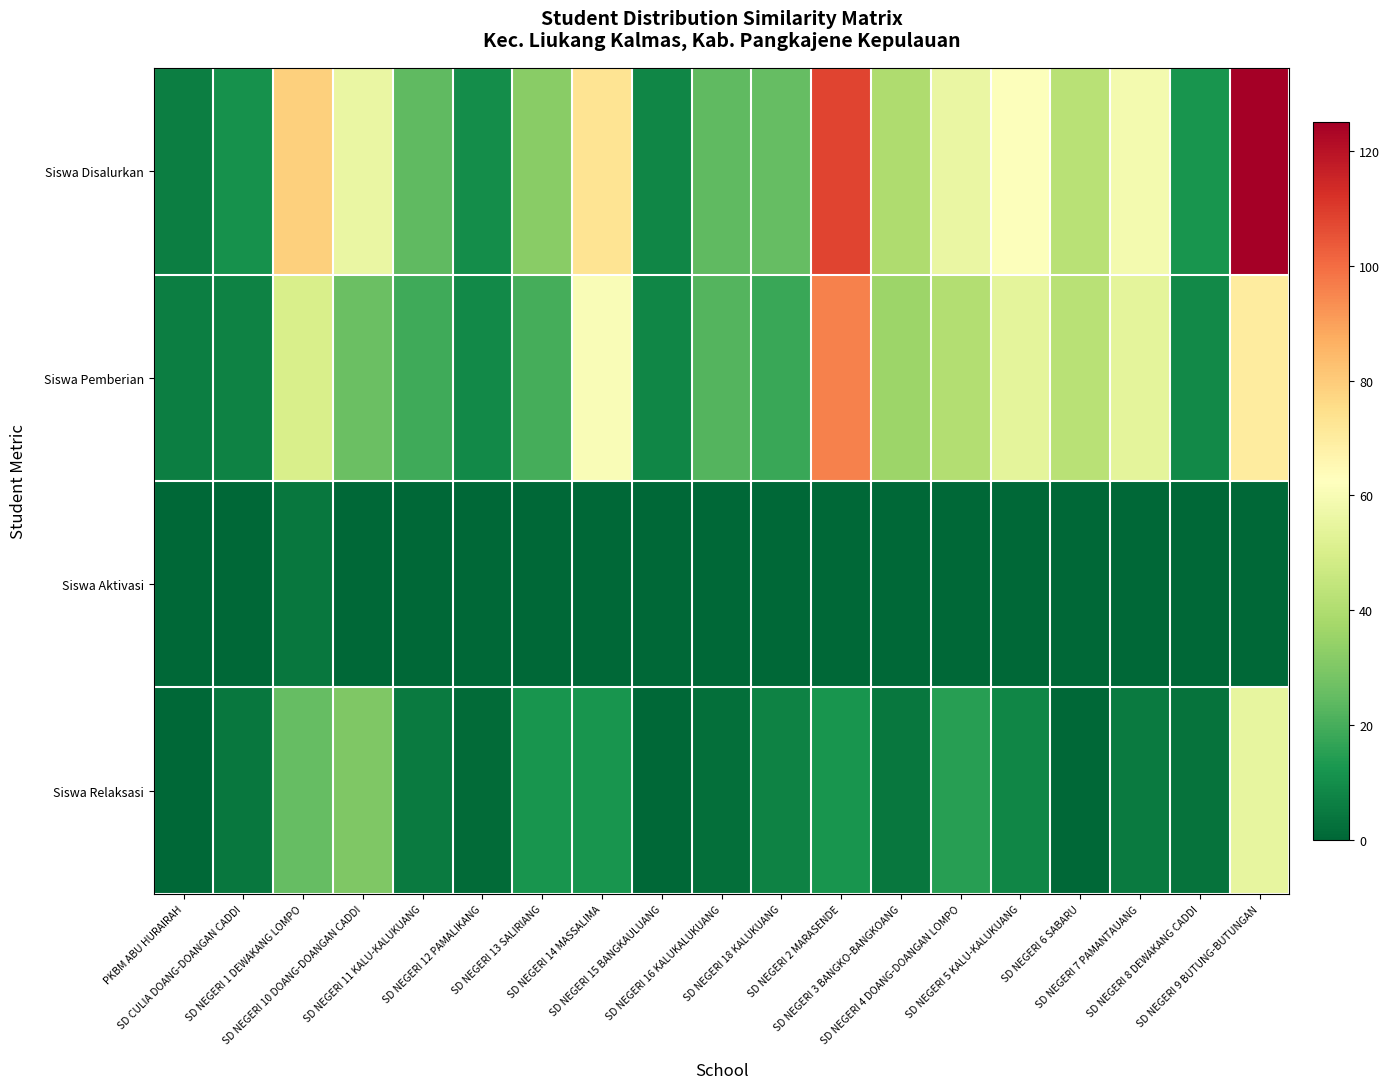

How many distinct data groups are displayed?

4